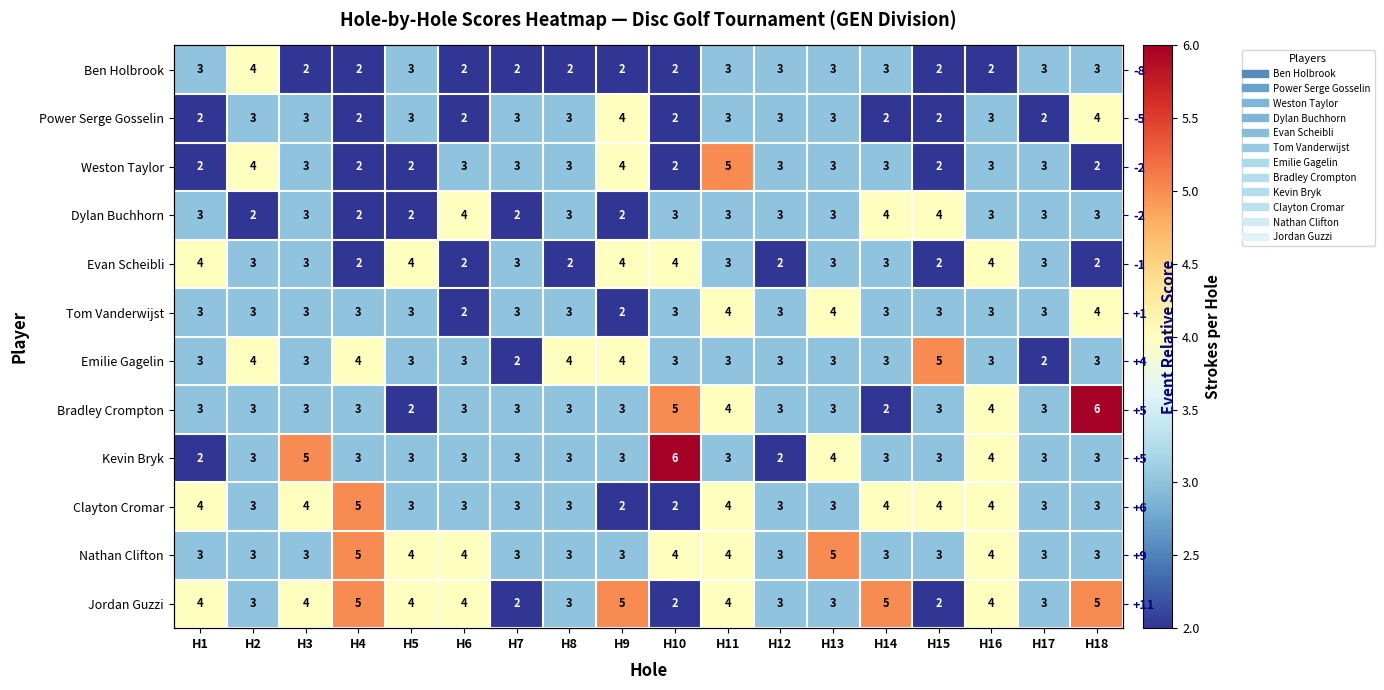

What is the smallest value displayed?

2